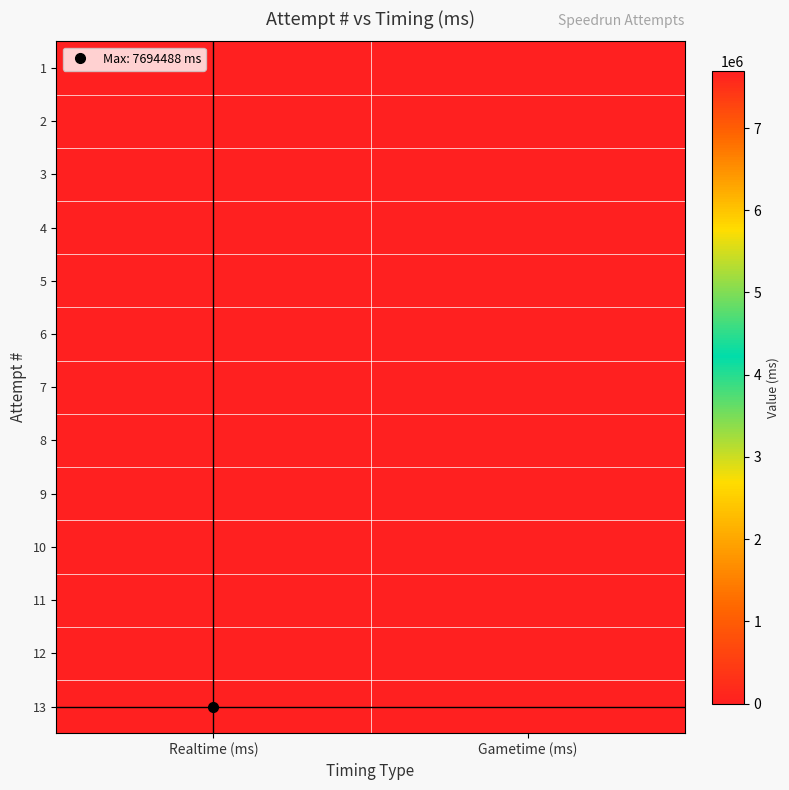

What is the spread (max minus min) of values at Realtime (ms)?

7694488